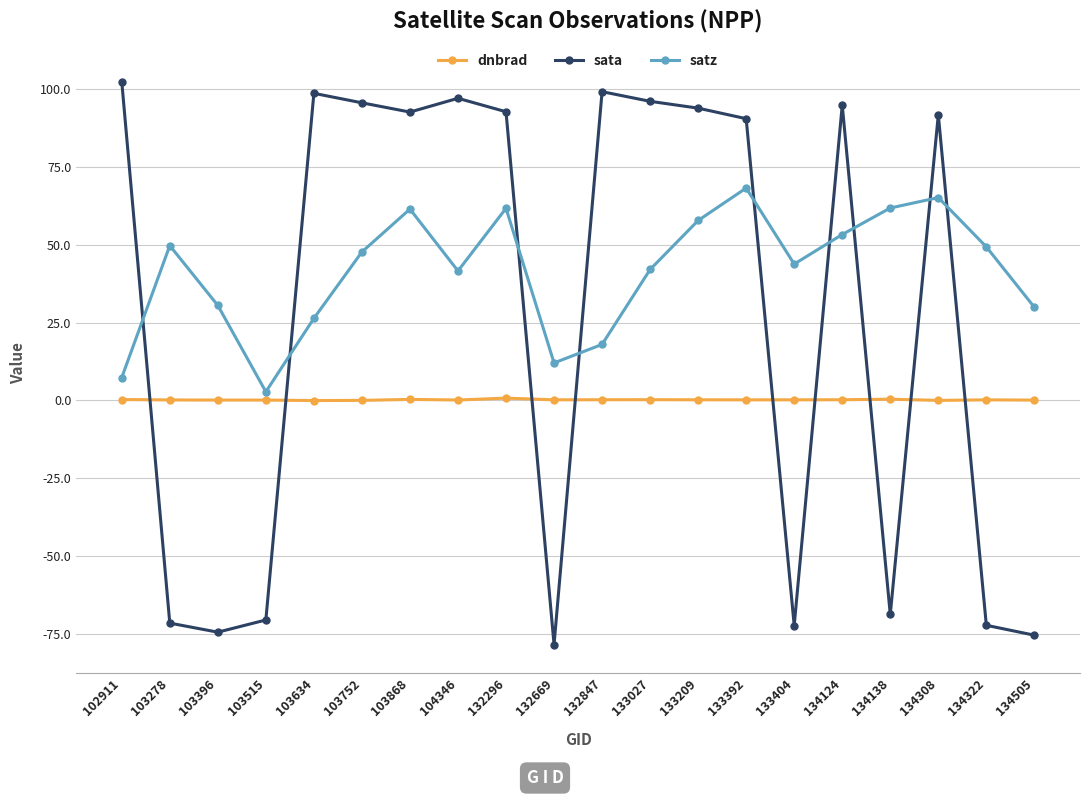

Count the number of categories in the chart.

20